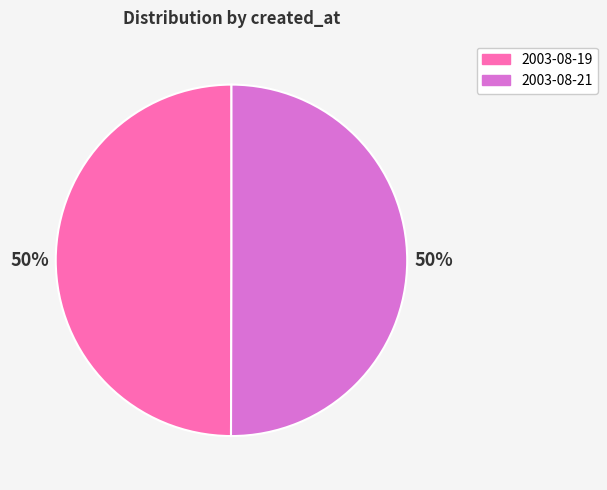

What percentage is the 2003-08-19 slice, to the nearest percent?

50%